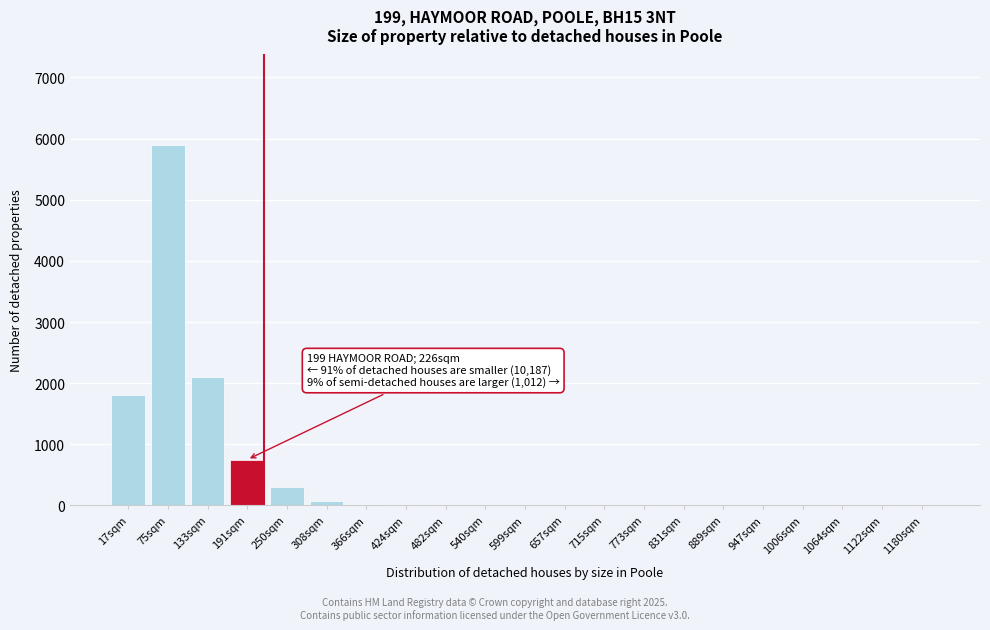

Which has a higher value, 250sqm or 947sqm?

250sqm